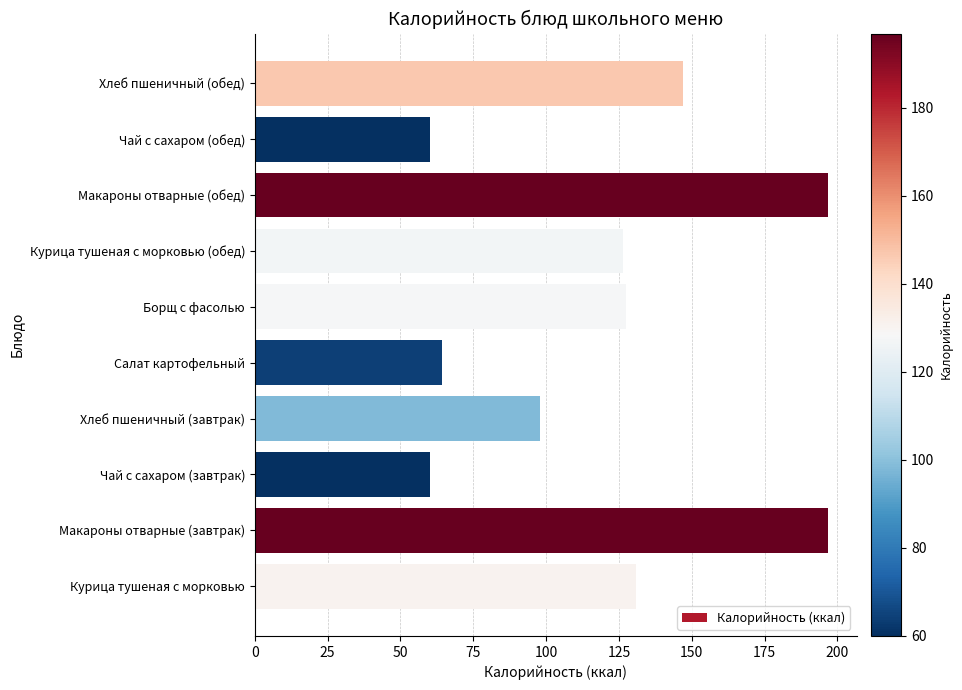

Reading bottom to top, transcribe all the data shown in this chart.

Курица тушеная с морковью=130.8	Макароны отварные (завтрак)=196.8	Чай с сахаром (завтрак)=60.0	Хлеб пшеничный (завтрак)=98.0	Салат картофельный=64.2	Борщ с фасолью=127.6	Курица тушеная с морковью (обед)=126.4	Макароны отварные (обед)=196.8	Чай с сахаром (обед)=60.0	Хлеб пшеничный (обед)=147.0